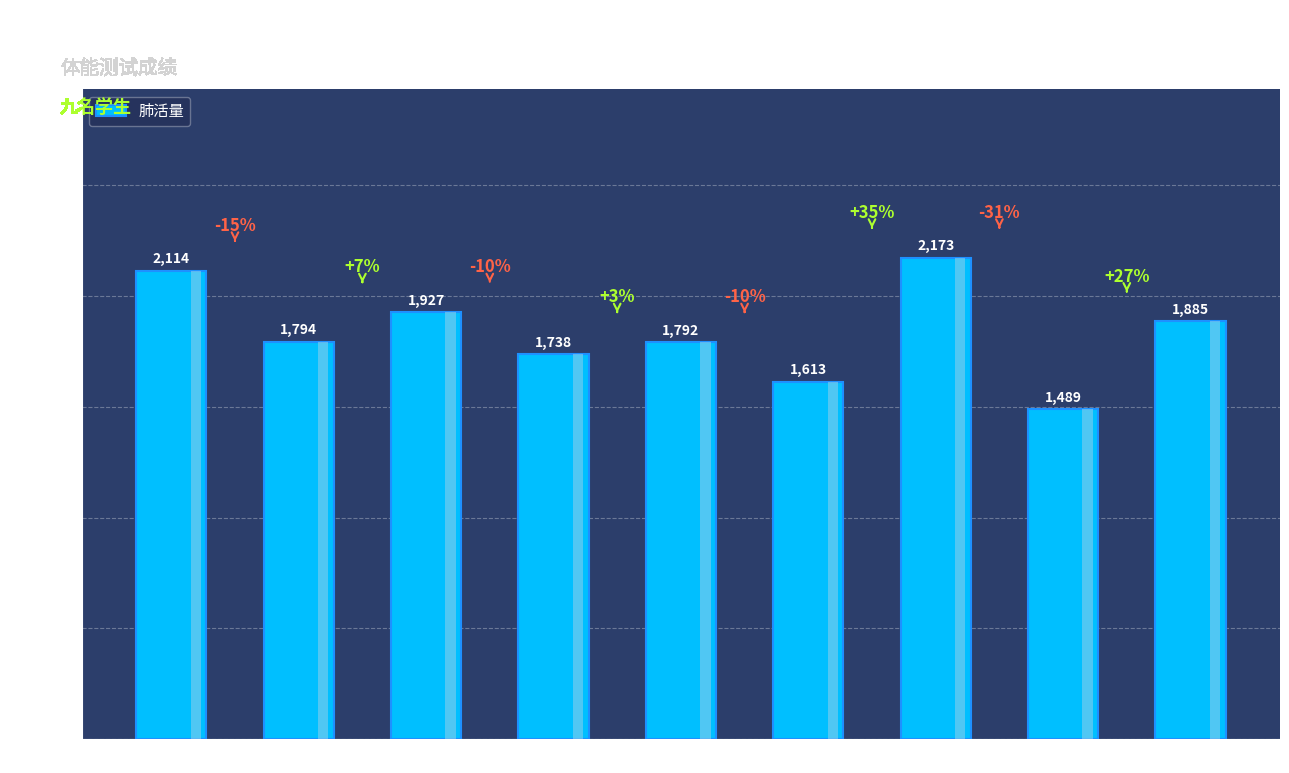

Rank the categories by value from lowest to highest.

徐子玥, 谈若涵, 徐瑾彧, 蒋惜羽, 贾疏钰, 安可心, 吕承耘, 沈熊浩, 徐皓轩